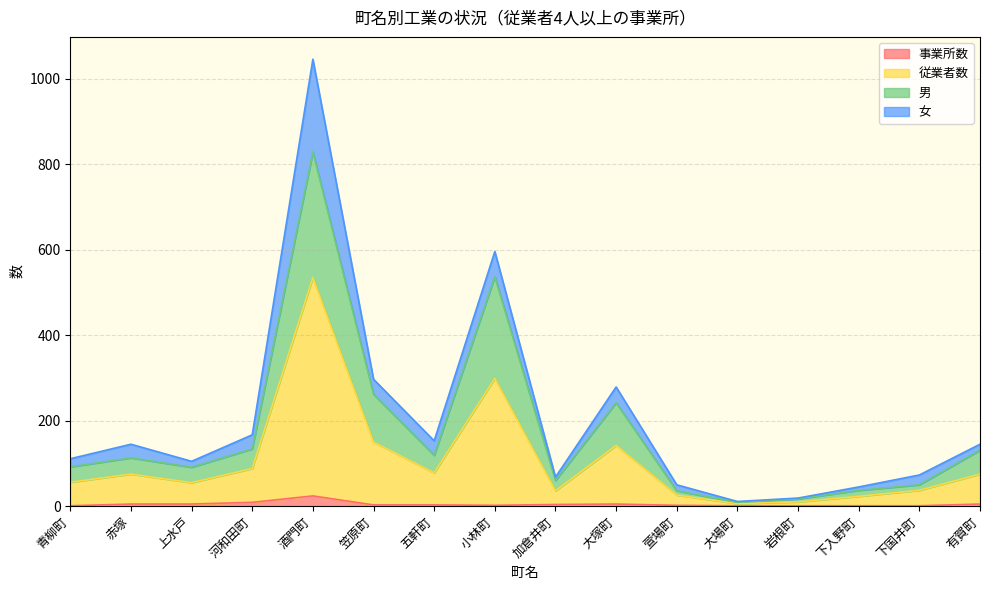

Rank the categories by 男 value from lowest to highest.

大場町, 岩根町, 萱場町, 下入野町, 下国井町, 加倉井町, 上水戸, 青柳町, 赤塚, 五軒町, 有賀町, 河和田町, 大塚町, 笠原町, 小林町, 酒門町